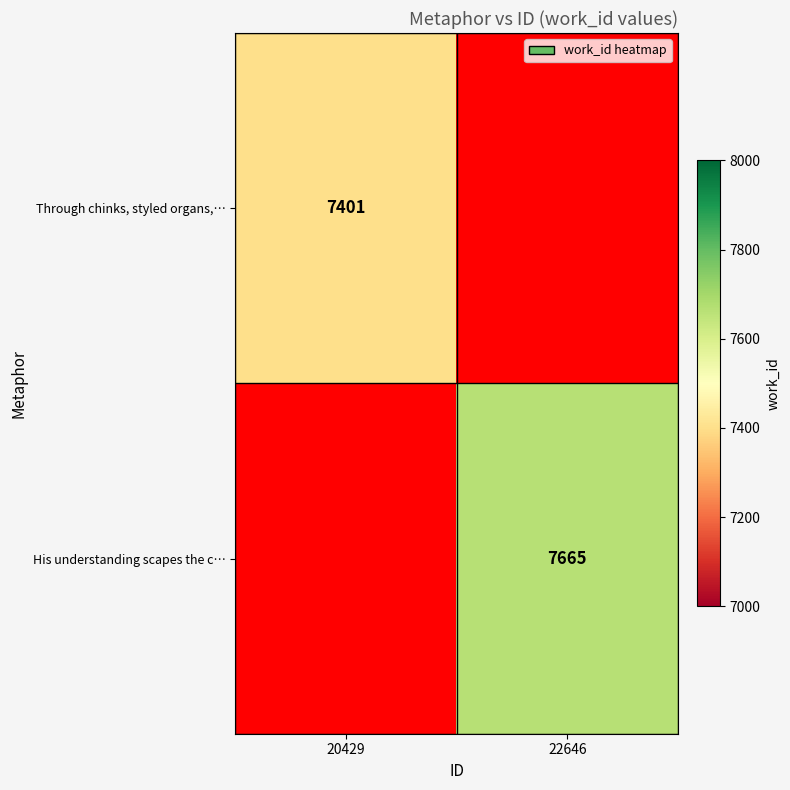

Which has a higher value, 22646 or 20429?

20429